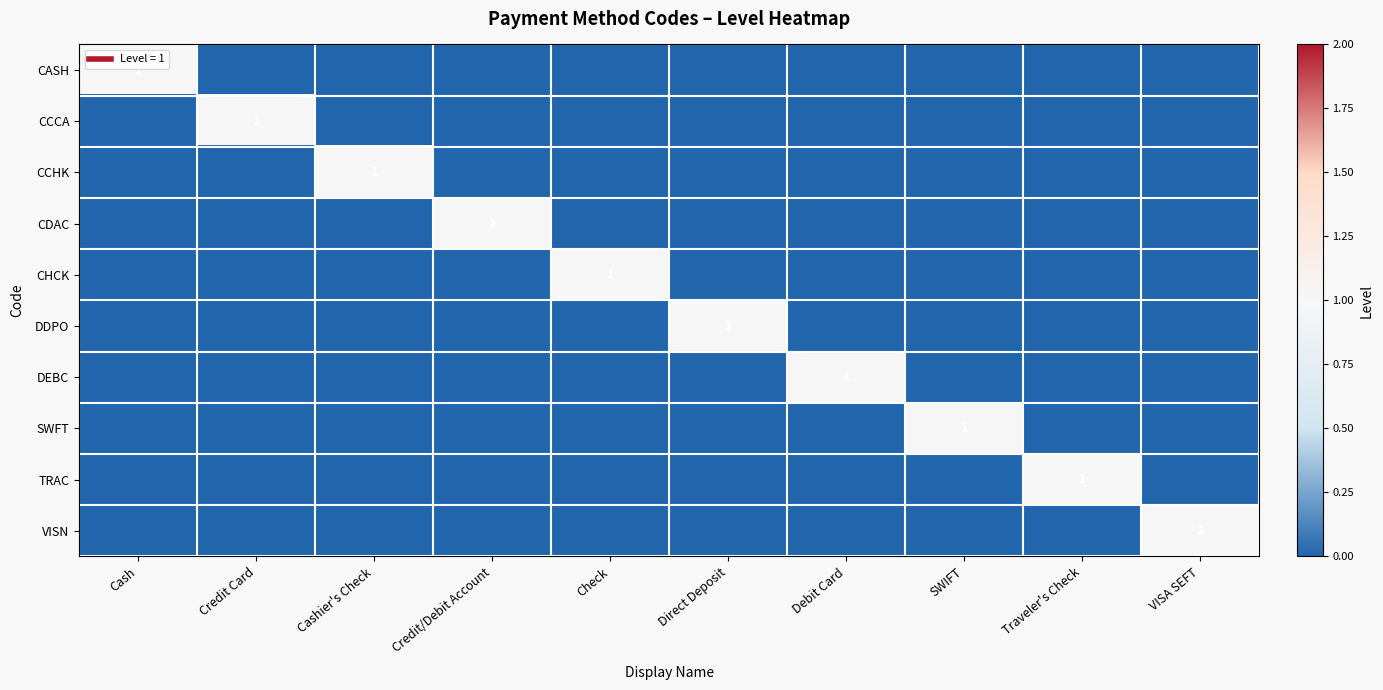

Is it true that CHCK equals 0 at Debit Card?

False